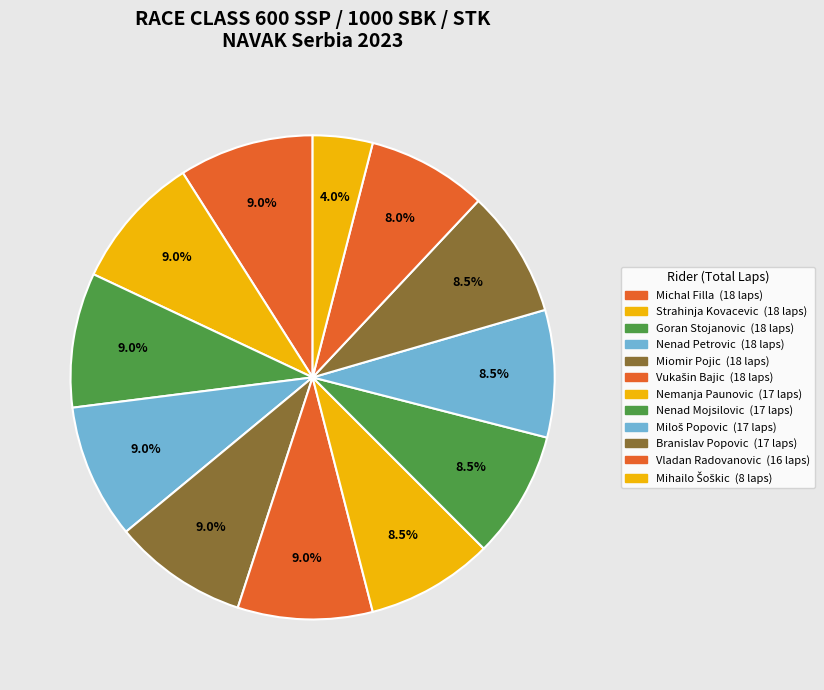

Count the number of slices in the pie.

12